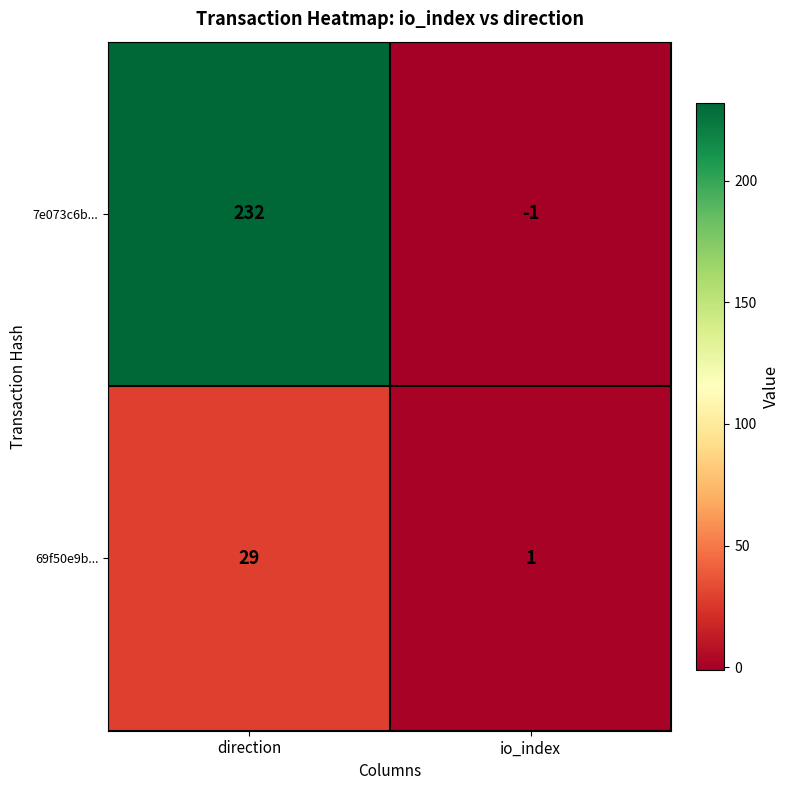

At which category is the sum across all series the highest?

direction